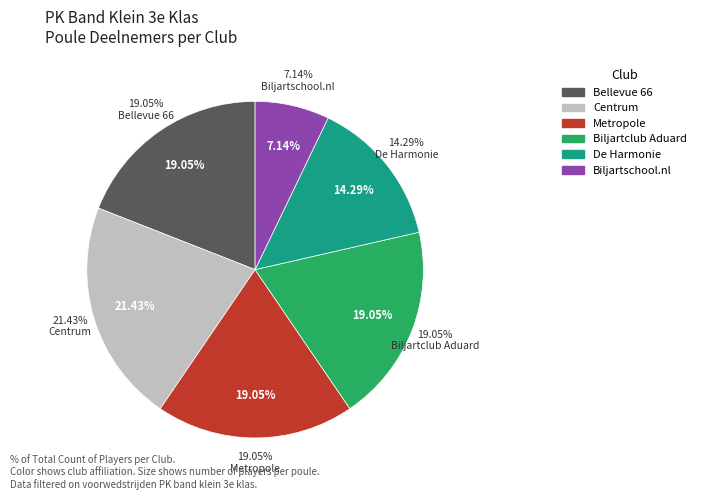

To the nearest percent, what is the average slice percentage?

17%